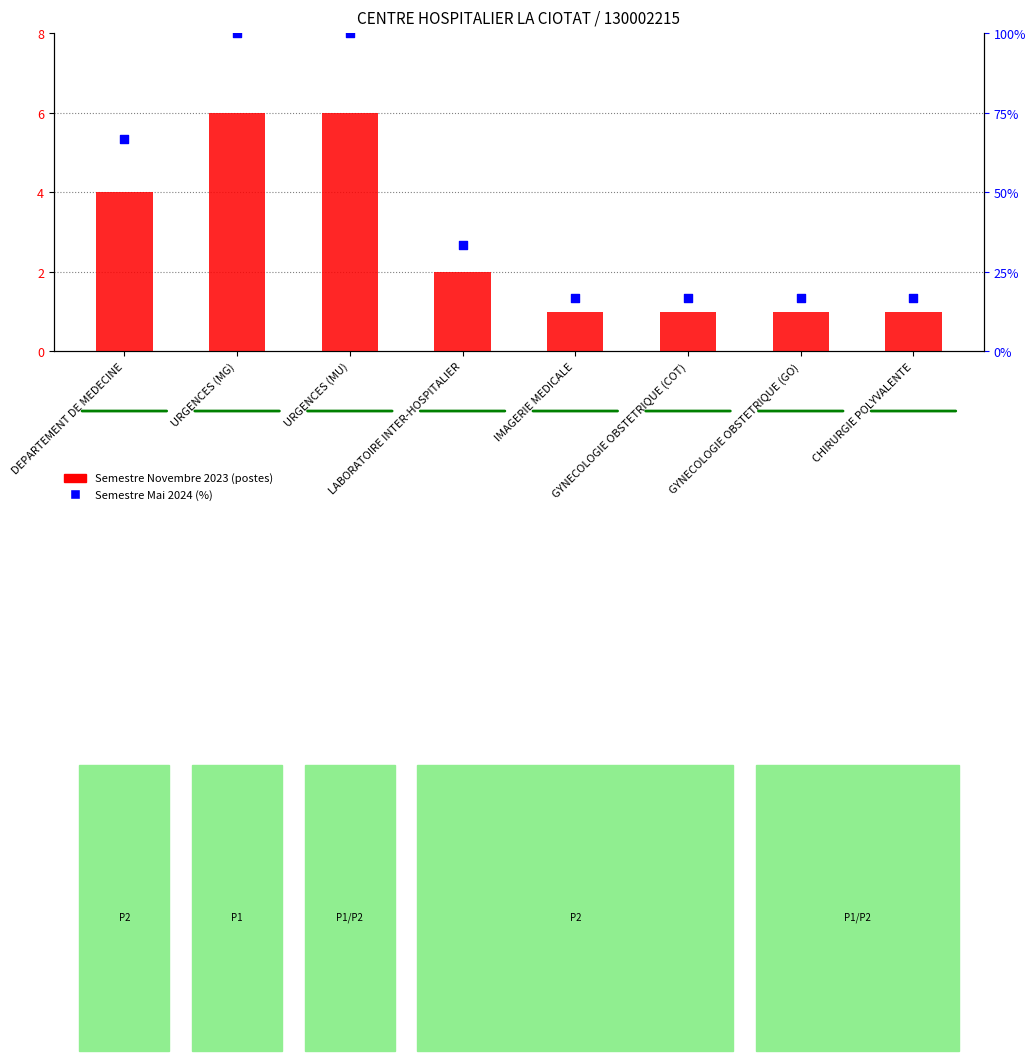

What are all the series names shown in the legend?

Semestre Novembre 2023, Semestre Mai 2024